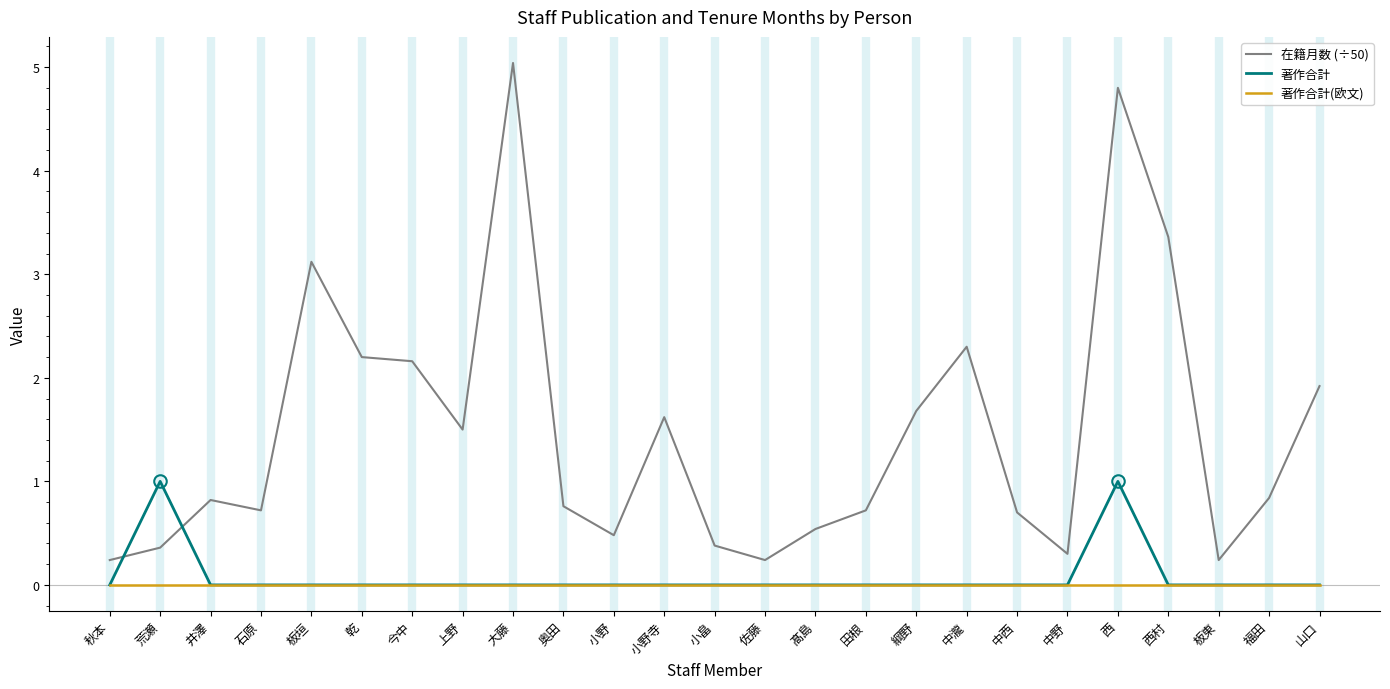

What is the greatest value displayed?

5.0